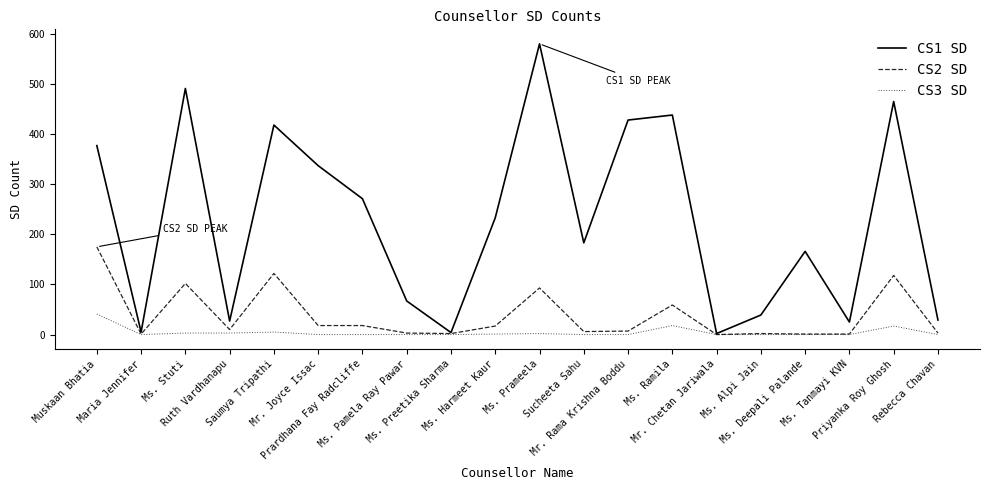

What is the maximum value shown in the chart?

580